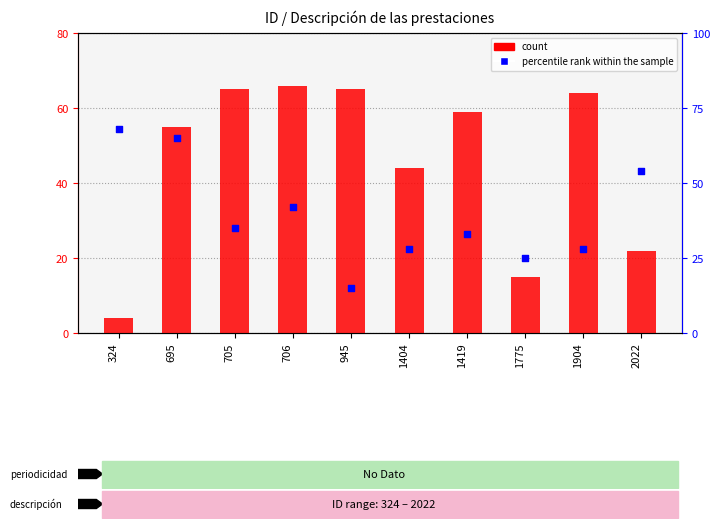

Which series reaches the maximum Y coordinate?

percentile rank within the sample